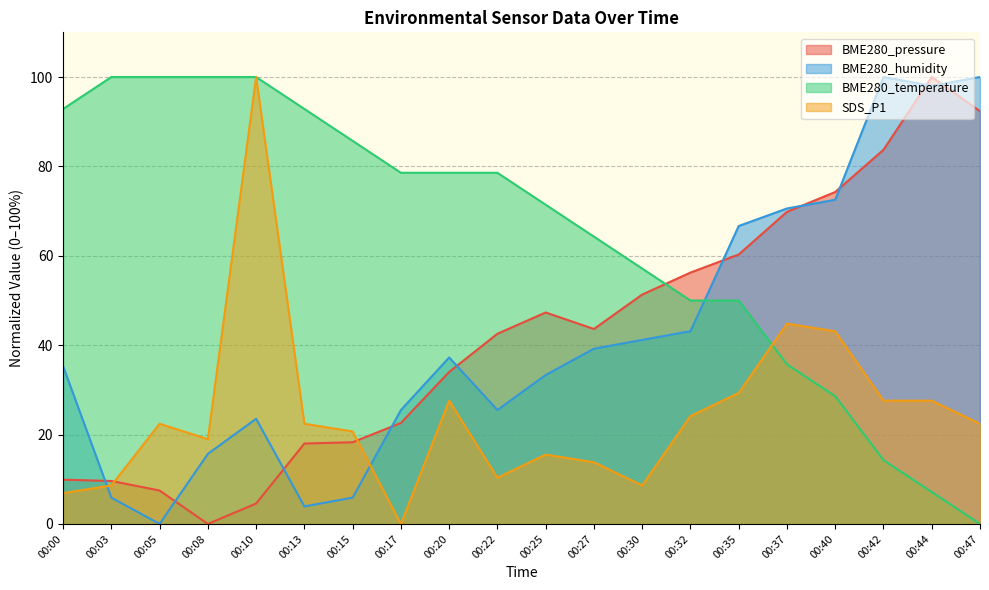

What is the value of the BME280_humidity point at the 18th from the left?

100.0